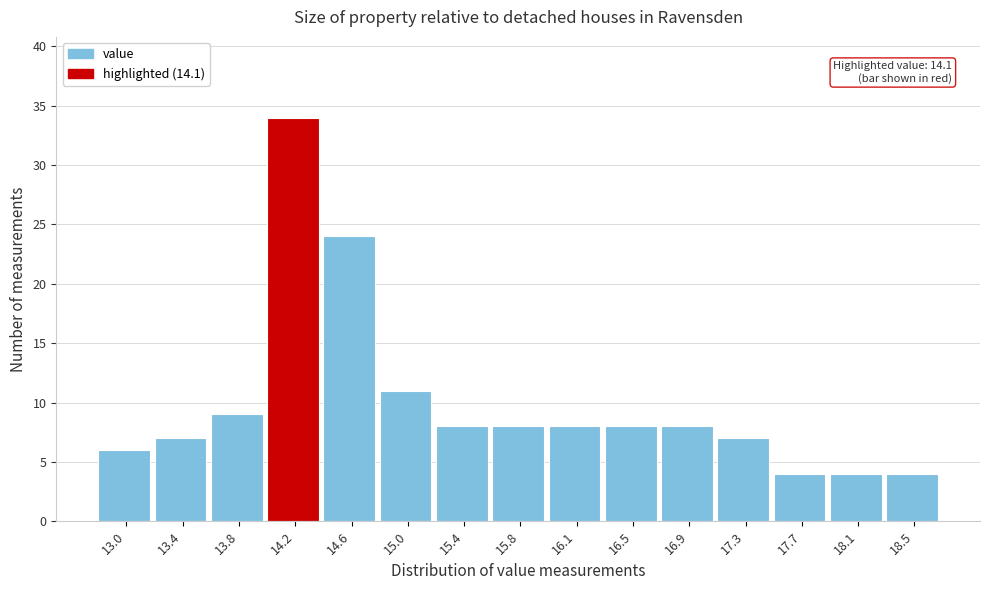

Which range on the x-axis has the tallest bar?

14.00 to 14.35